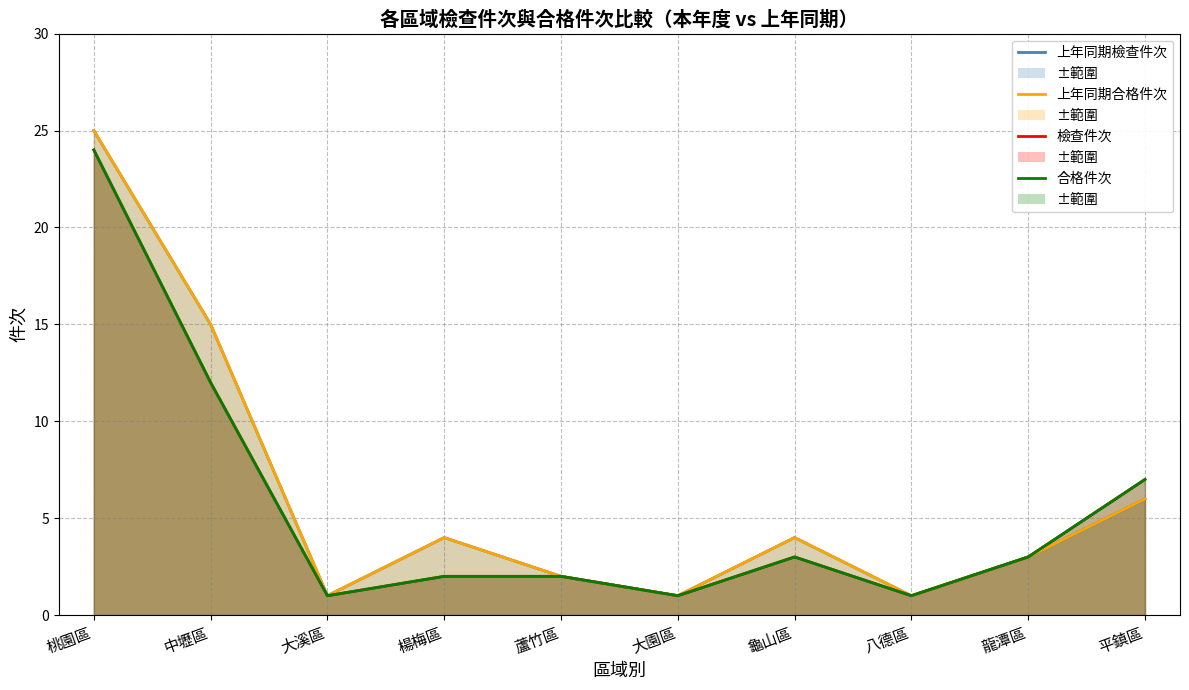

What is the sum of the 上年同期合格件次_線 values at 大園區 and 桃園區?

26